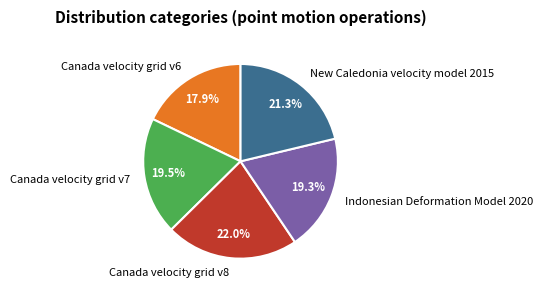

Is Canada velocity grid v8 the majority of the pie?

No